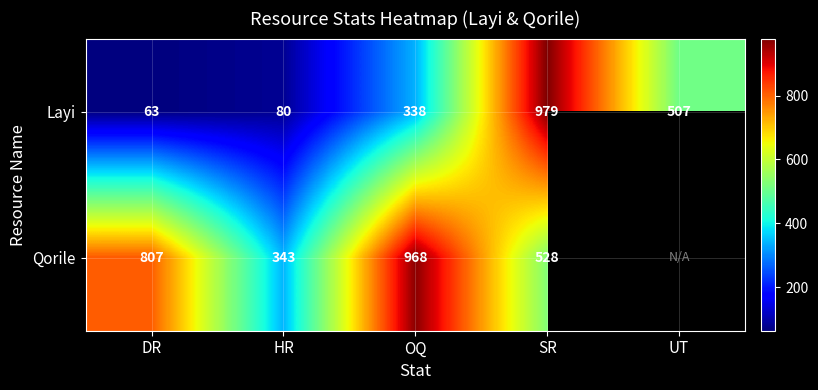

What is the total value across all series at HR?

423